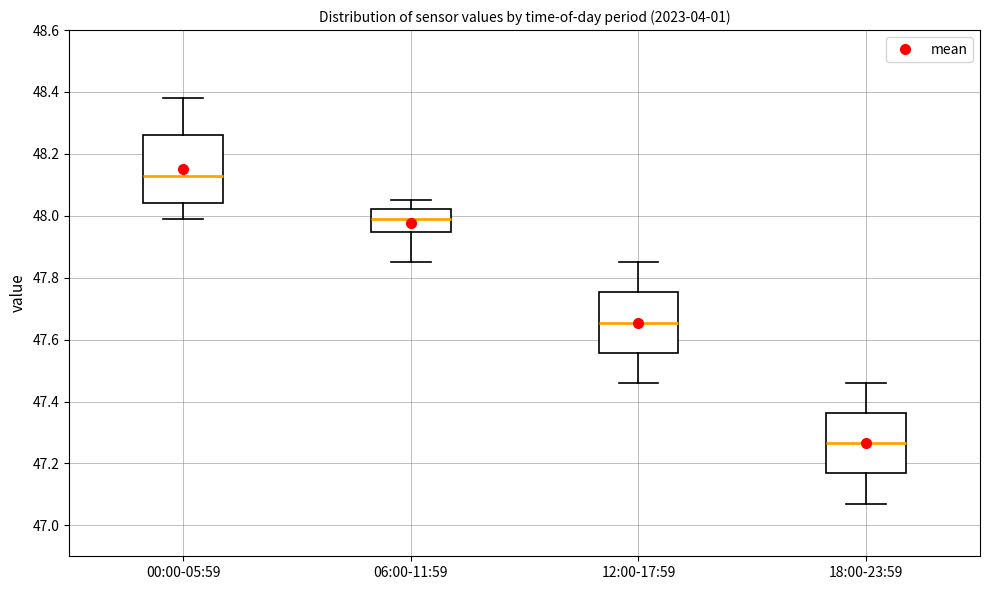

Where is the upper edge of the box for 12:00-17:59 on the y-axis? The values are not printed on the chart, so give them approximately, as read against the axis.

47.76